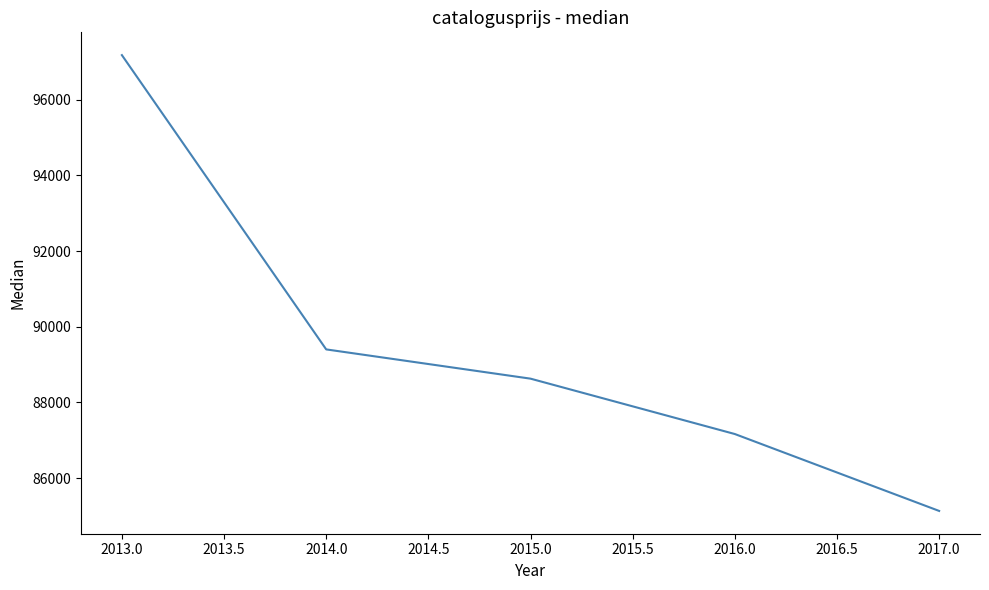

The chart shows a value of 89400.0 at 2014.0. True or false?

True